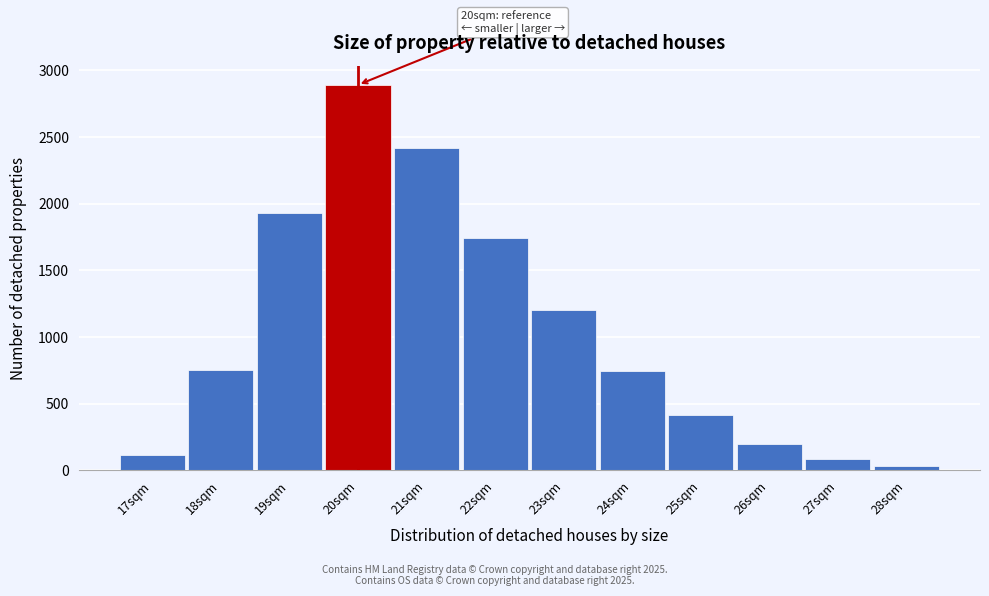

What is the label of the 6th bar from the right?

23sqm